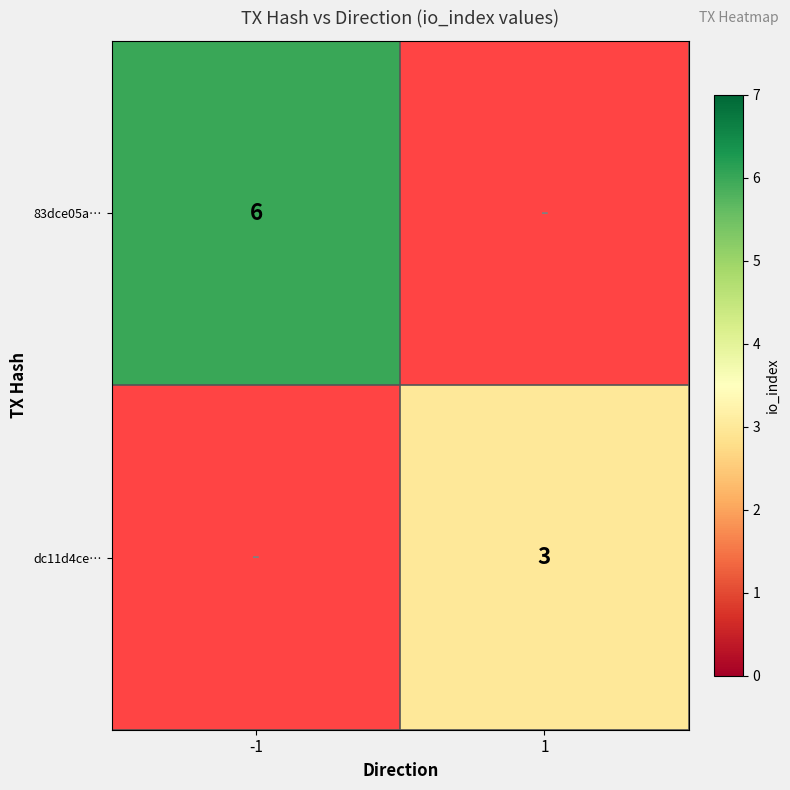

Is it true that dc11d4ce… equals 4 at 1?

False